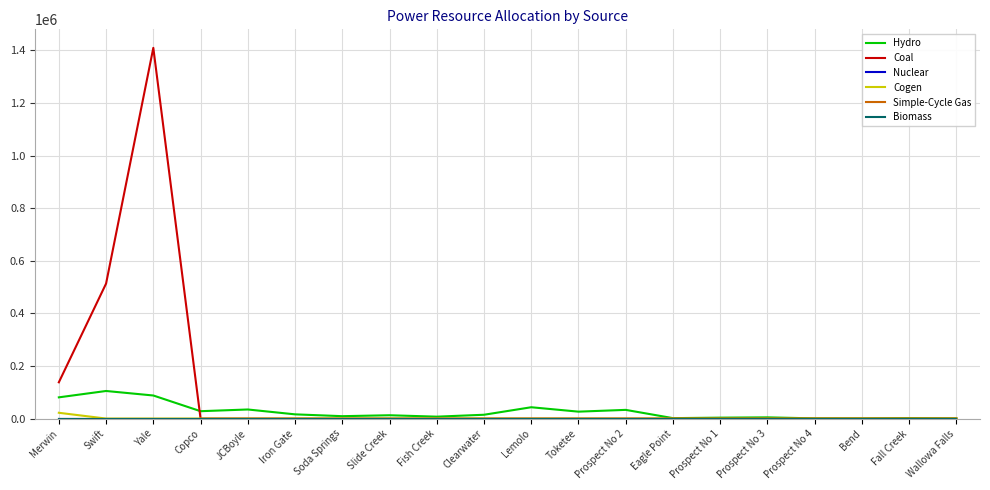

At which category is the sum across all series the highest?

Yale